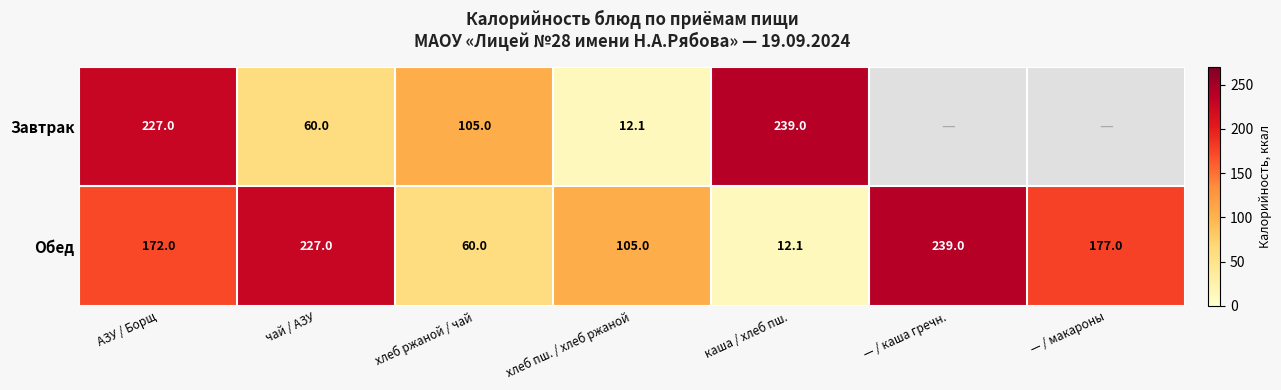

Is the value of Обед at АЗУ / Борщ greater than the value of Завтрак at хлеб ржаной / чай?

Yes